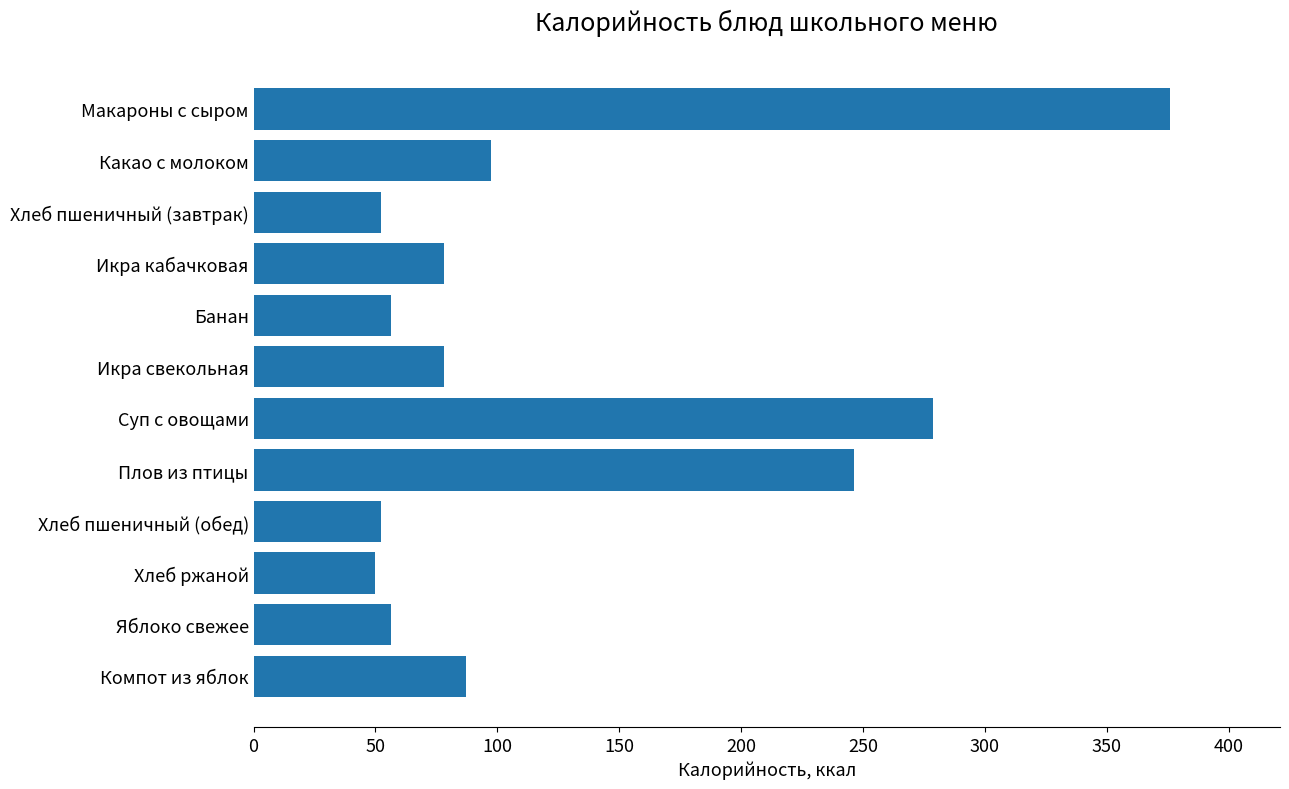

The value at Икра кабачковая is 126.0. True or false?

False